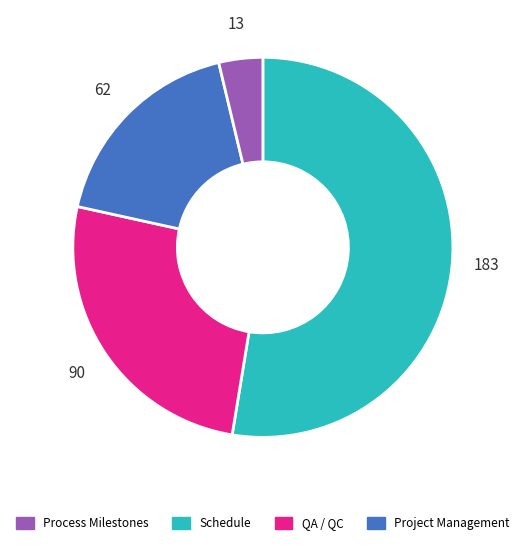

Which slice represents more than half of the pie?

Schedule